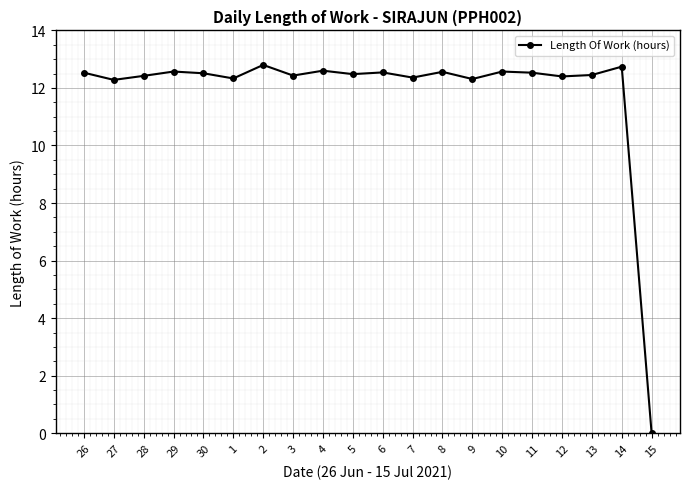

What is the change in value from 4 to 7?

-0.2